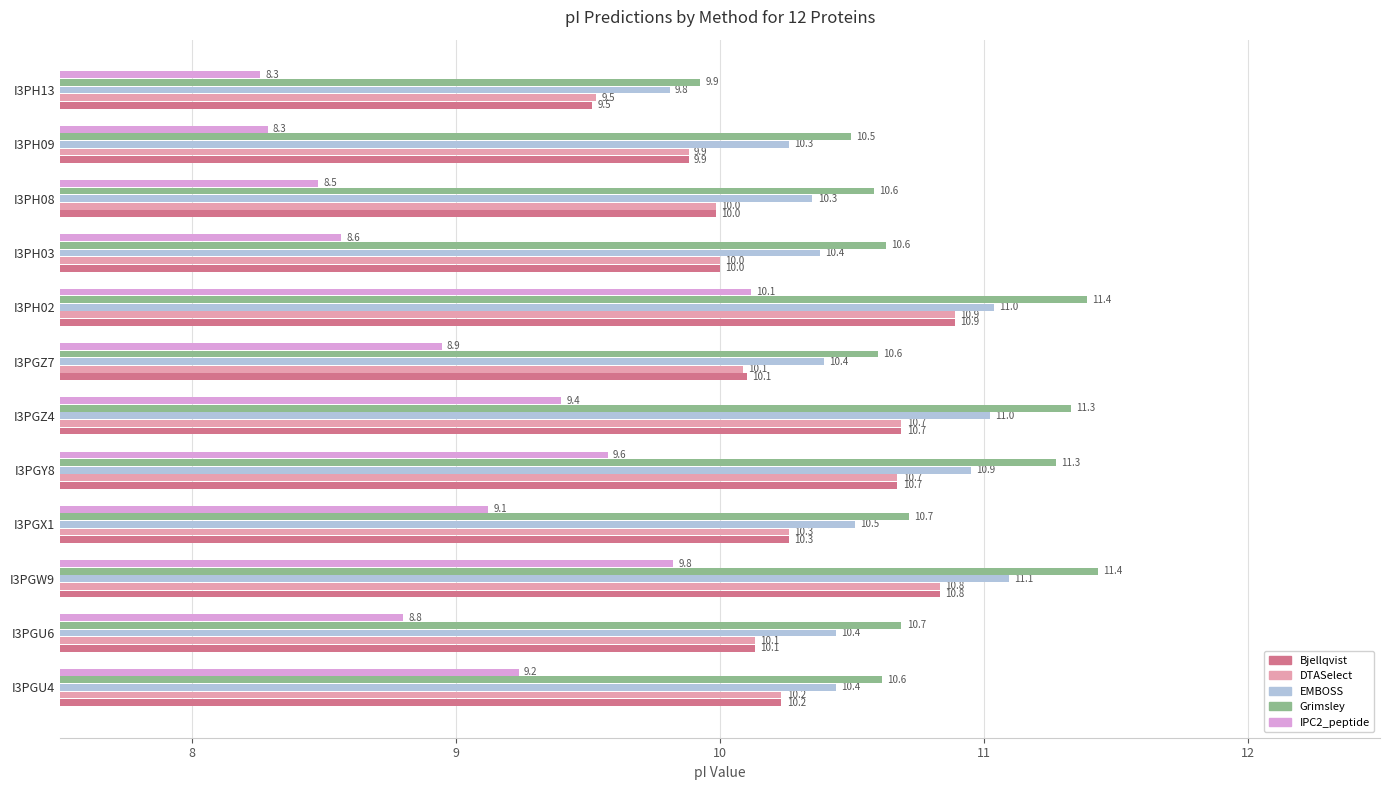

What value does the DTASelect series have at I3PGZ7?

10.1